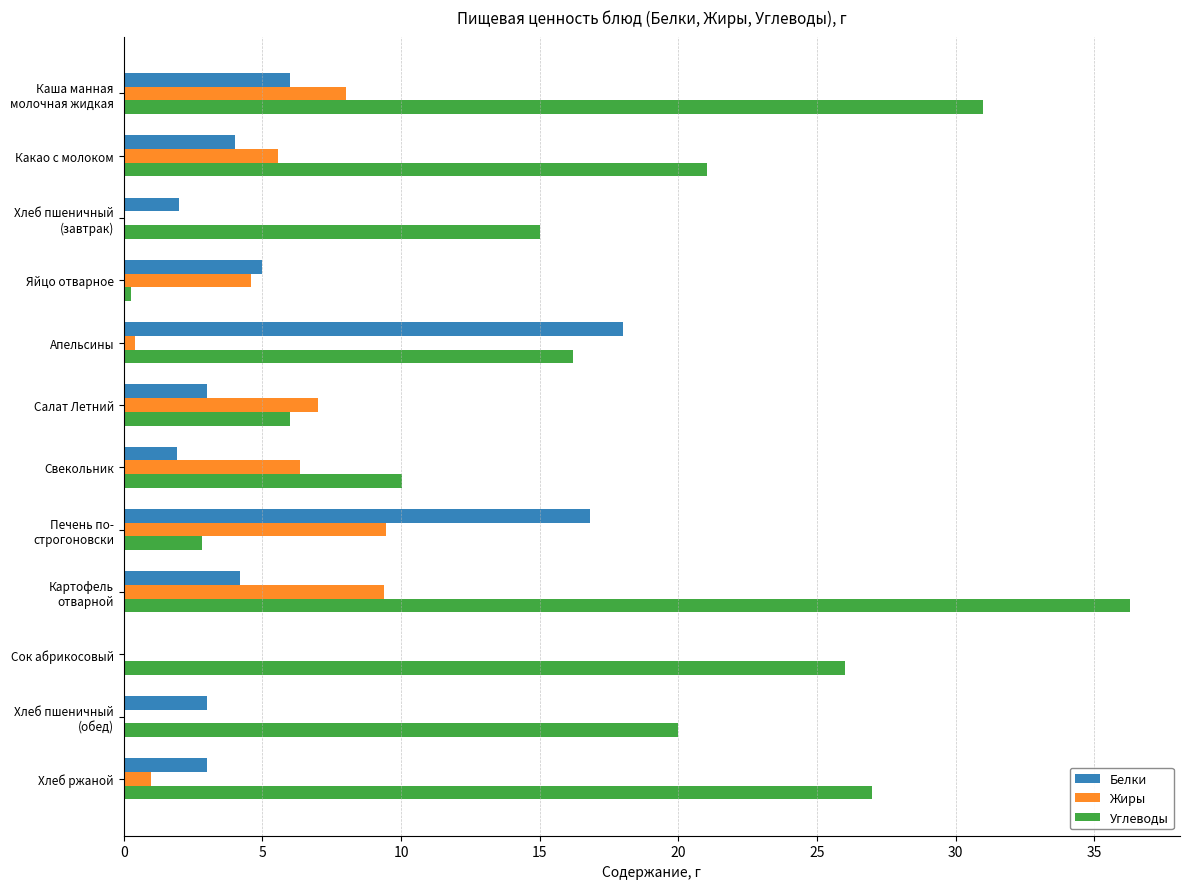

Is the value of Жиры at Хлеб ржаной greater than the value of Углеводы at Хлеб ржаной?

No